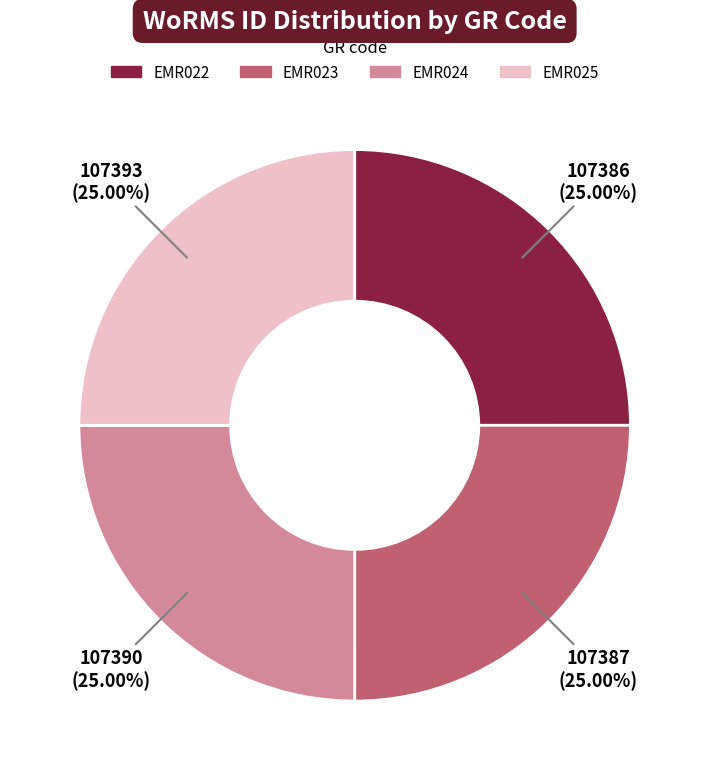

Approximately how many times larger is the value at EMR023 compared to EMR025?

1.0